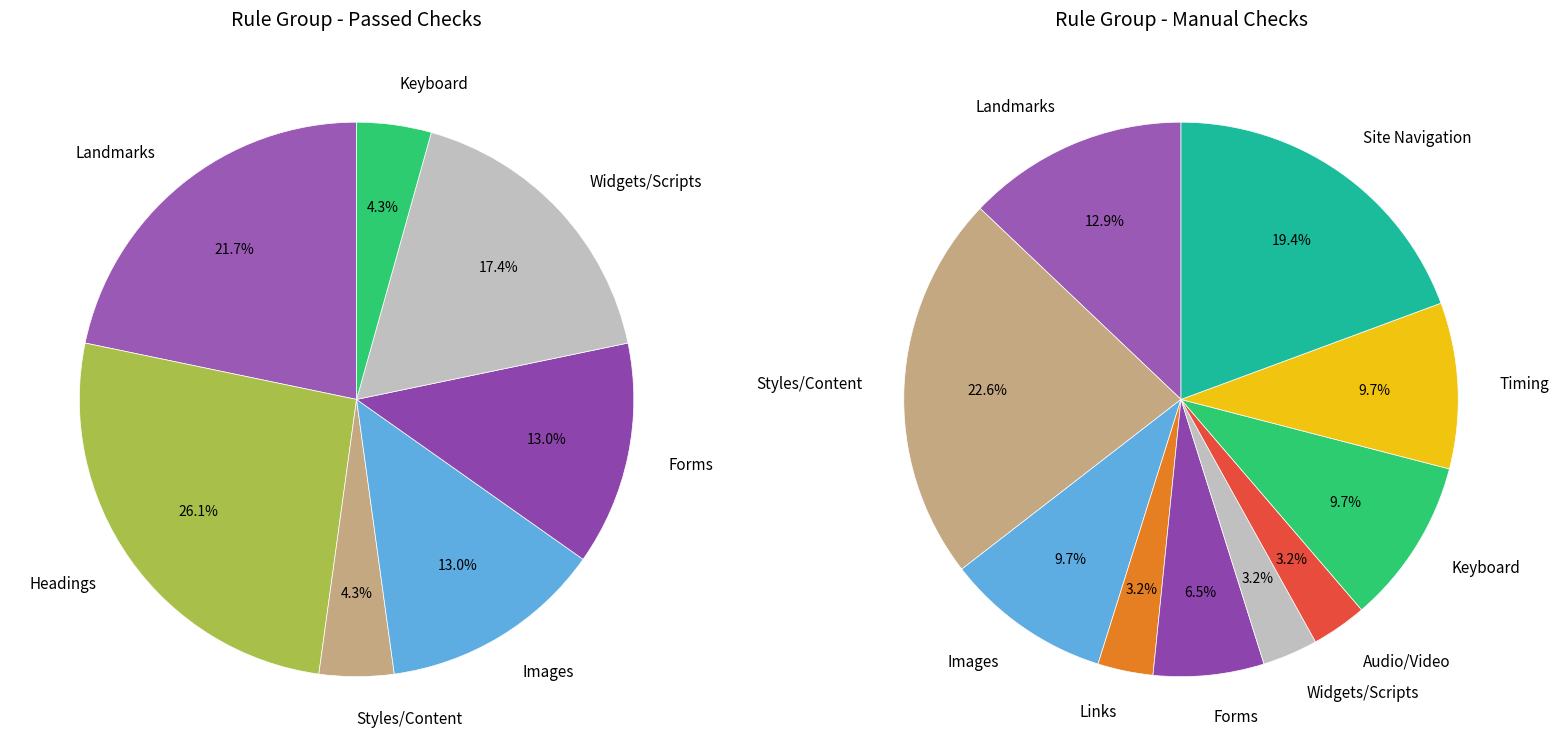

The Styles/Content slice represents 11% of the pie. True or false?

False